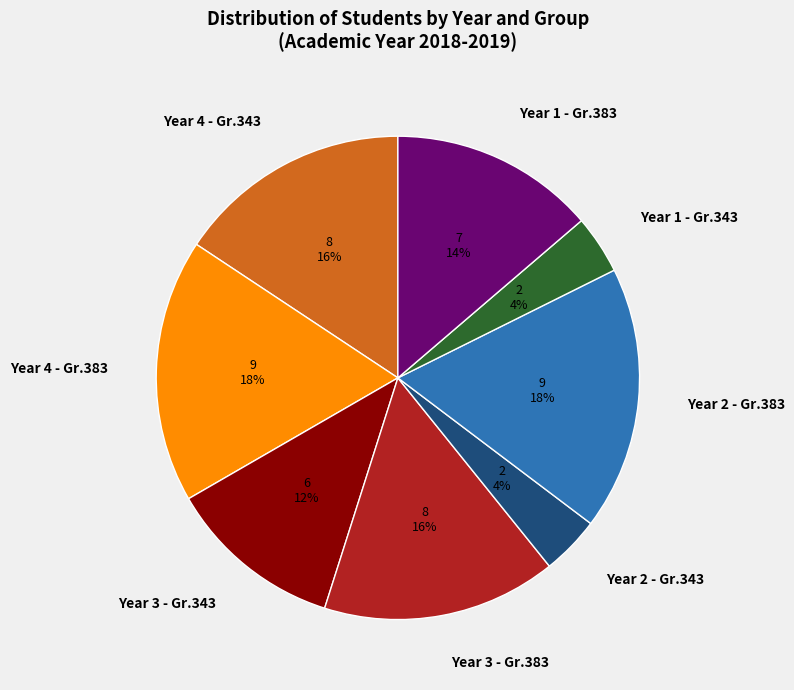

What is the ratio of the value at Year 3 - Gr.383 to the value at Year 1 - Gr.383?

1.1